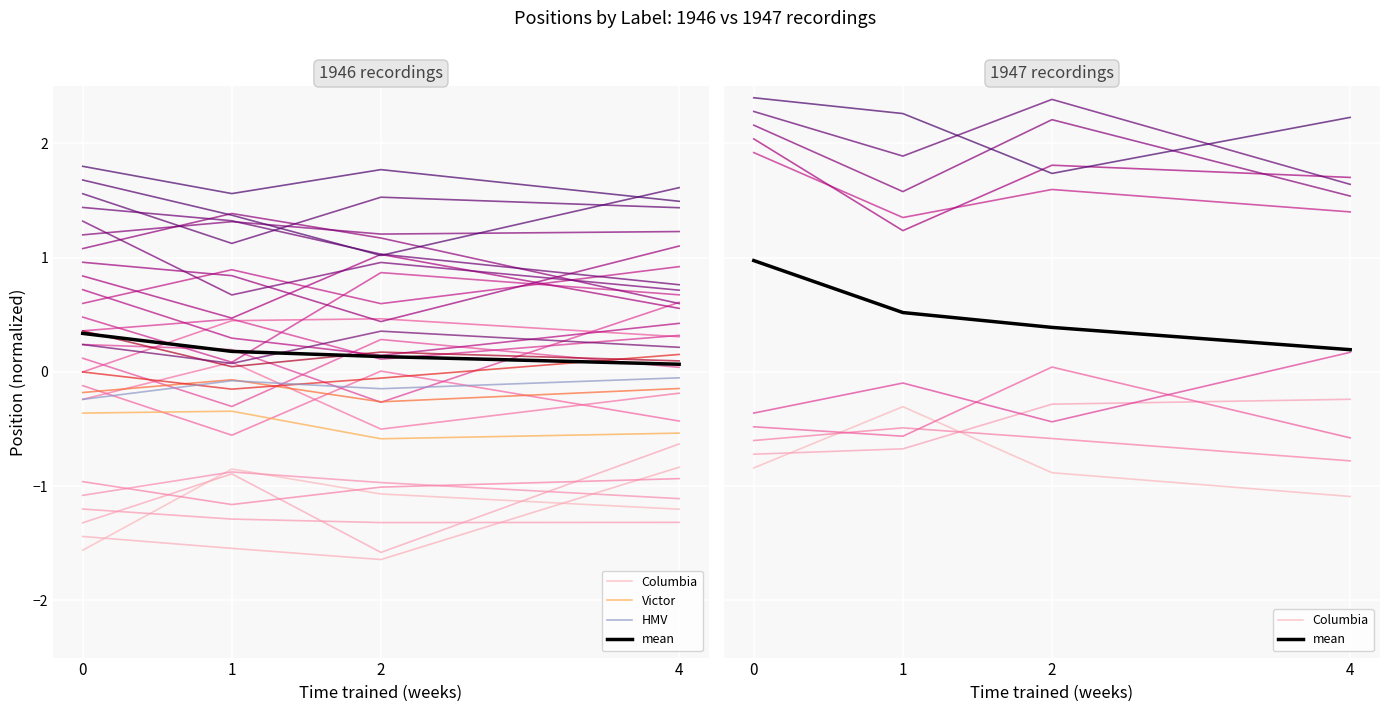

Which series has the largest range (max minus min)?

Columbia